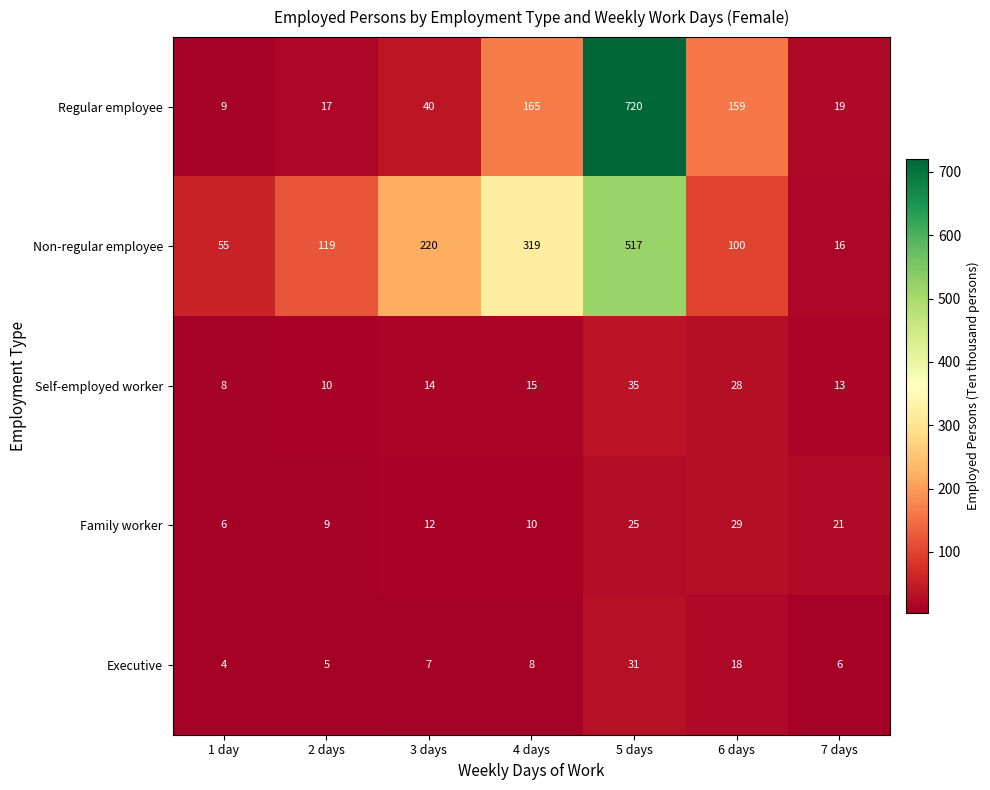

The value of Self-employed worker at 5 days is 35. True or false?

True